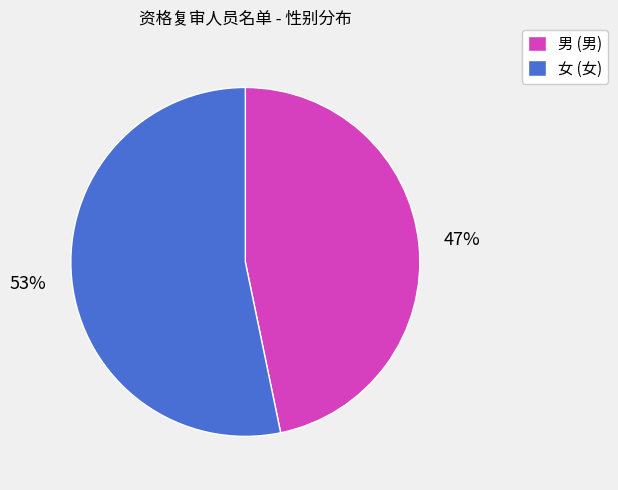

Which slice is the largest?

女